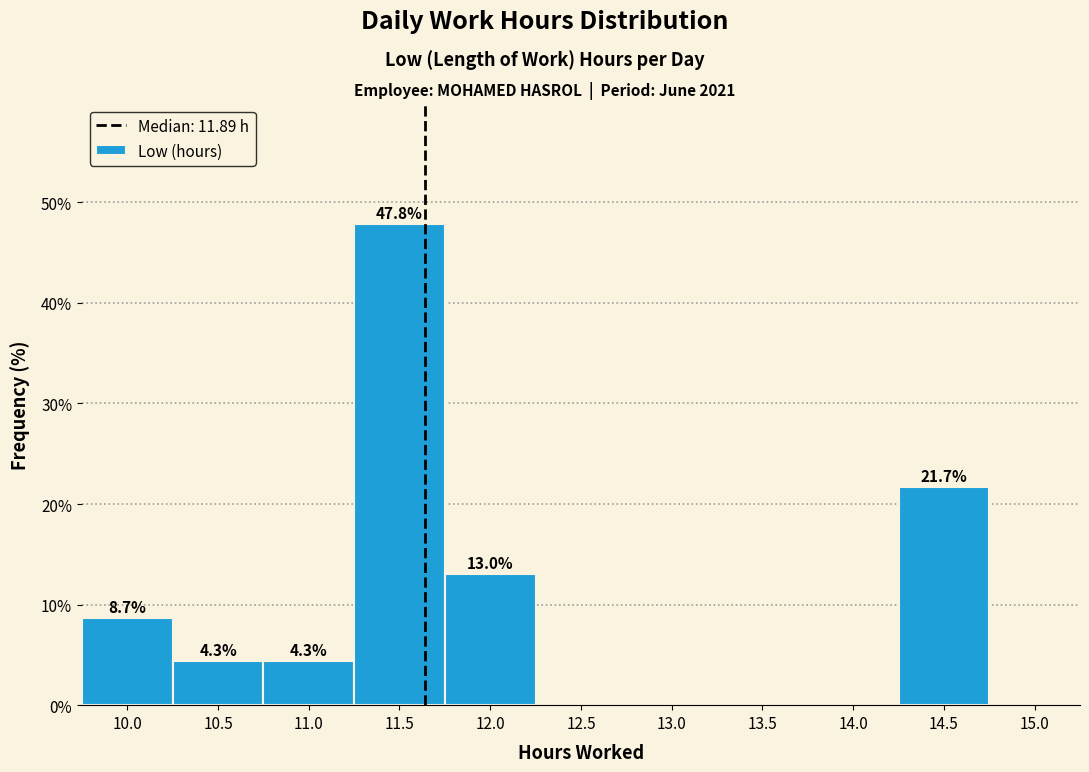

Reading left to right, list all the values displayed in this chart.

10.0=8.7	10.5=4.3	11.0=4.3	11.5=47.8	12.0=13.0	12.5=0.0	13.0=0.0	13.5=0.0	14.0=0.0	14.5=21.7	15.0=0.0